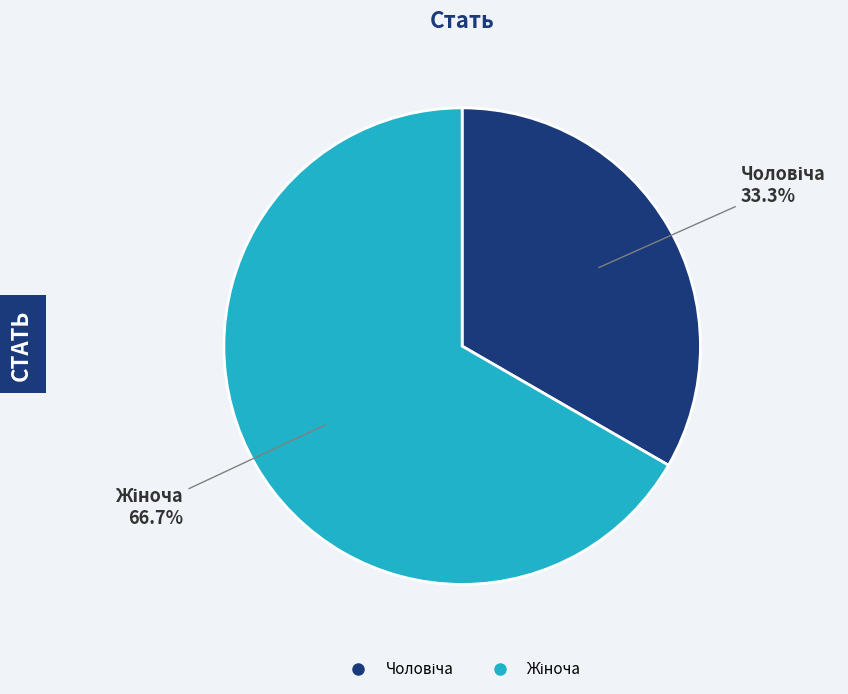

Does any single category account for the majority?

Yes